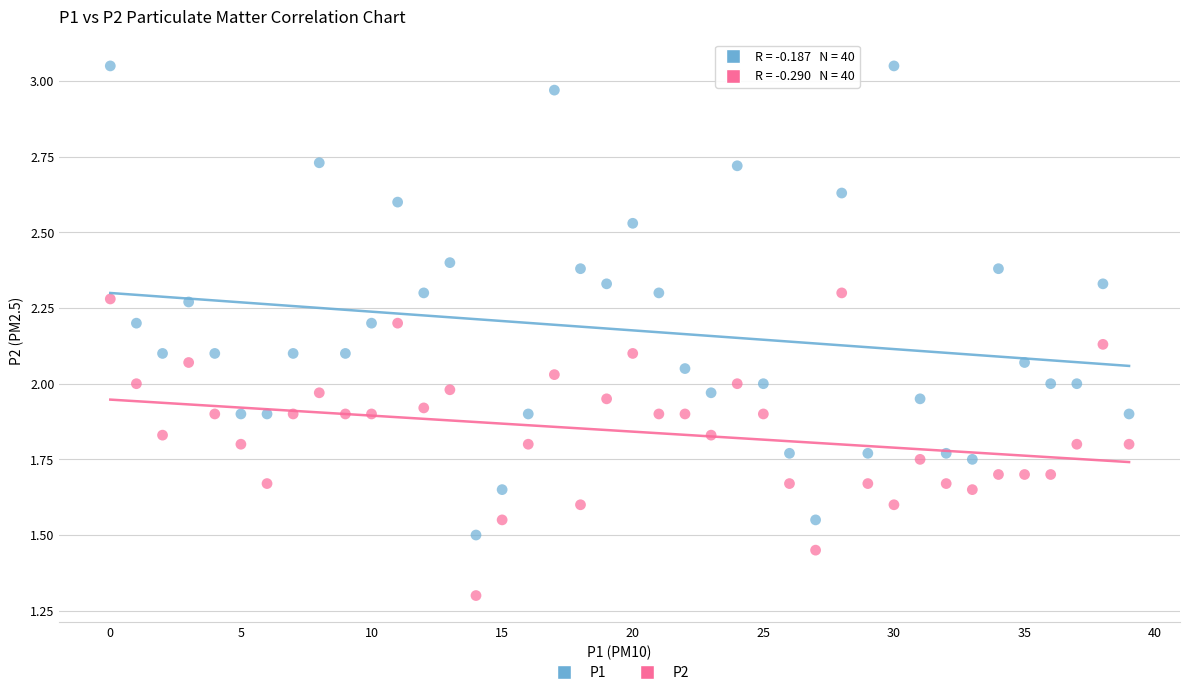

Which series reaches the minimum Y coordinate?

P2